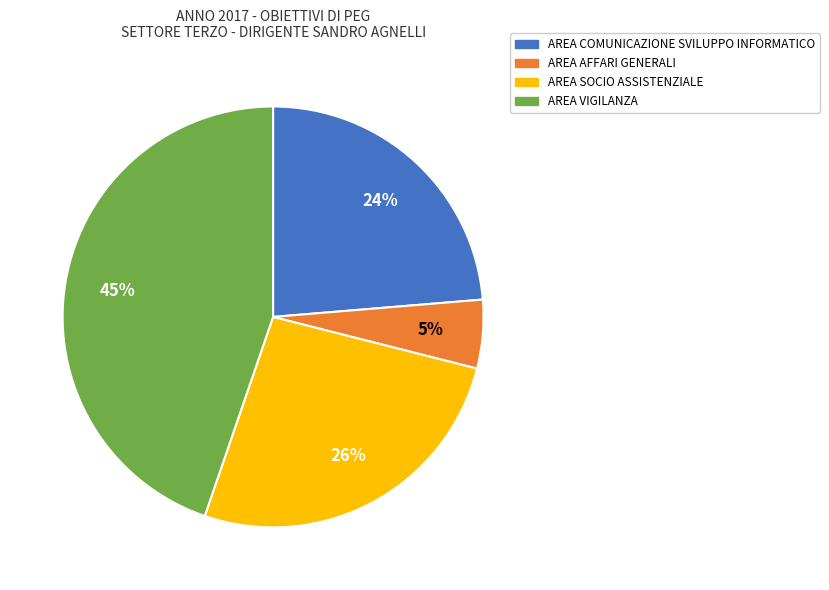

Count the number of slices in the pie.

4